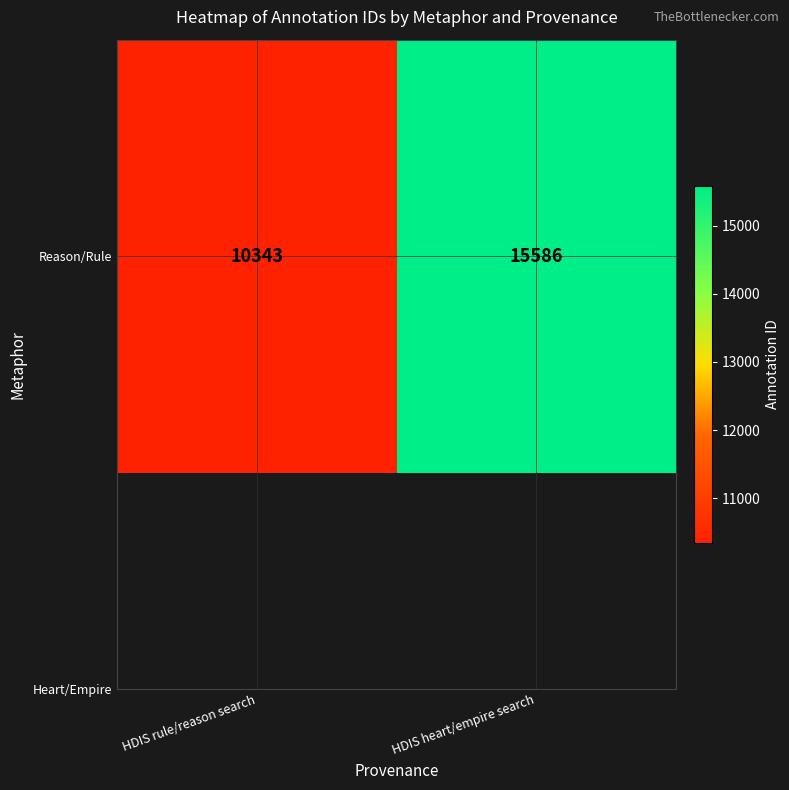

Reading left to right, what are all the values shown in this chart?

HDIS rule/reason search=10343	HDIS heart/empire search=15586